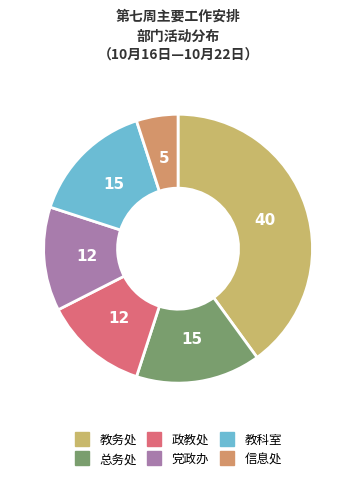

Is there any slice that represents more than half of the pie?

No